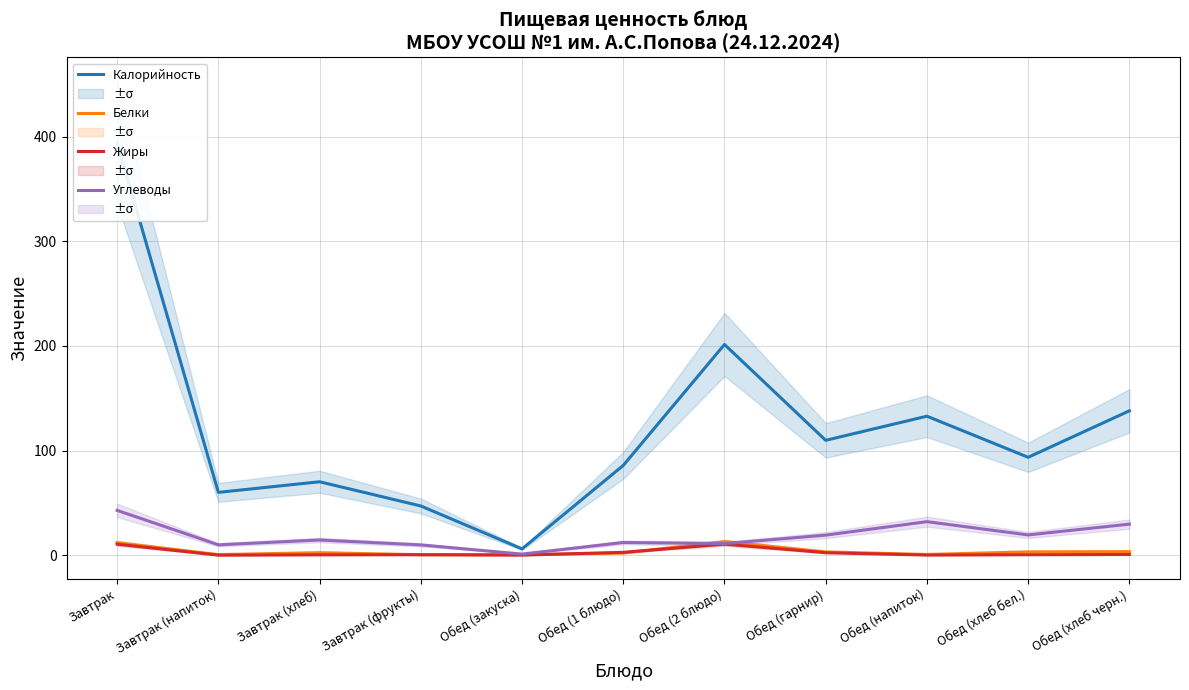

The value of Углеводы at Обед (гарнир) is 19.1. True or false?

True